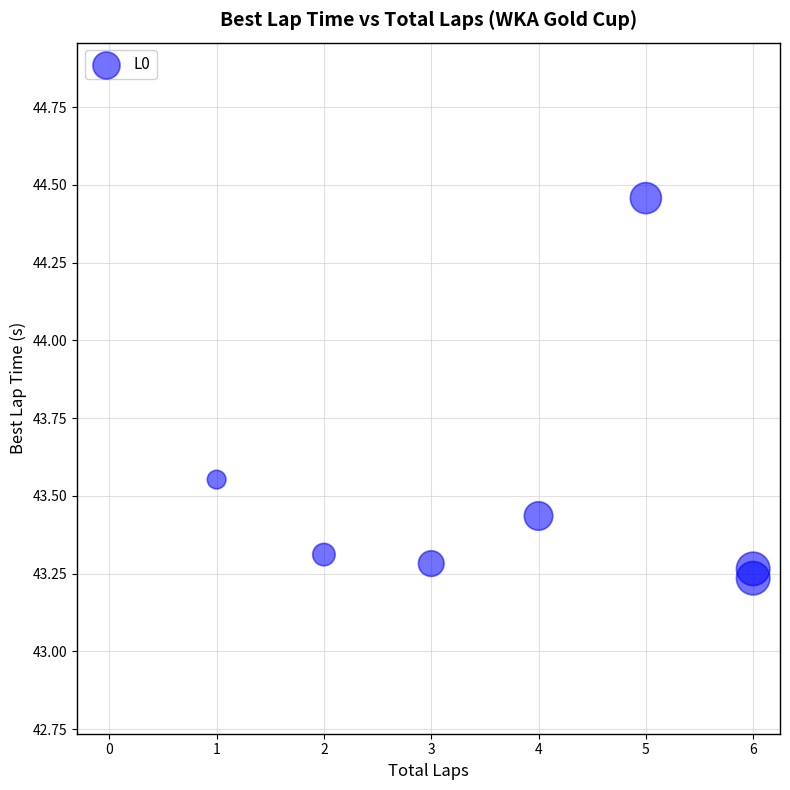

What is the range of X values (max minus min)?

5.0